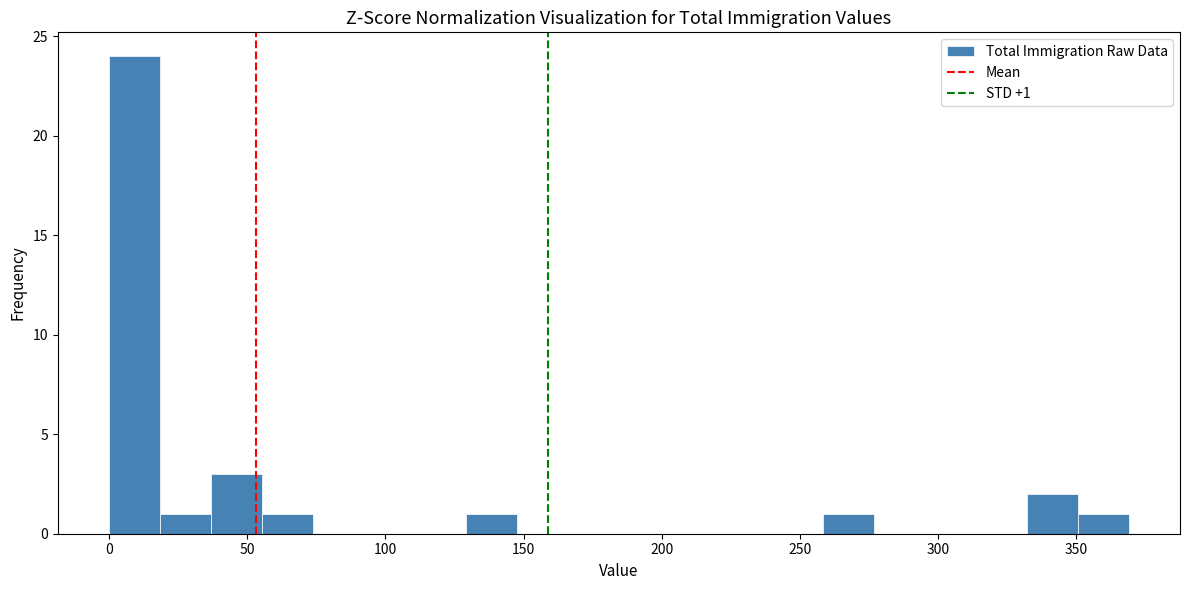

Read against the x-axis, roughly where is the centre of the tallest bar?

10